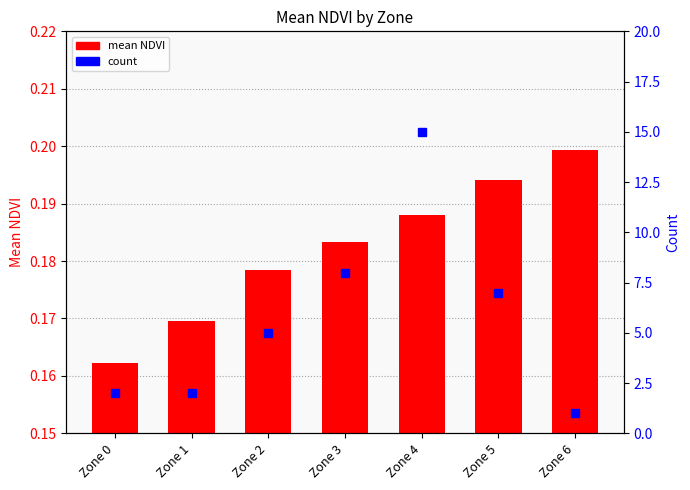

What is the value of the count bar at the 6th from the left?

7.0